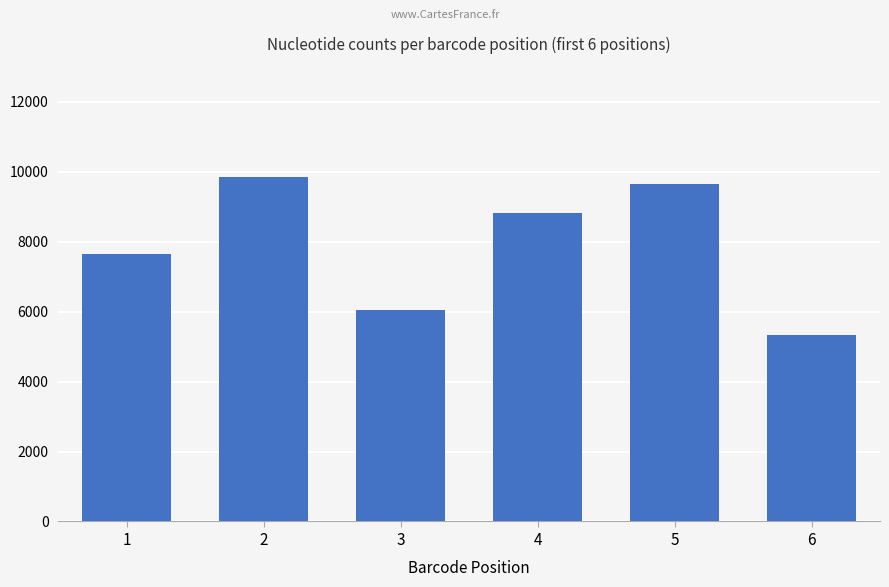

What is the maximum value shown in the chart?

9854